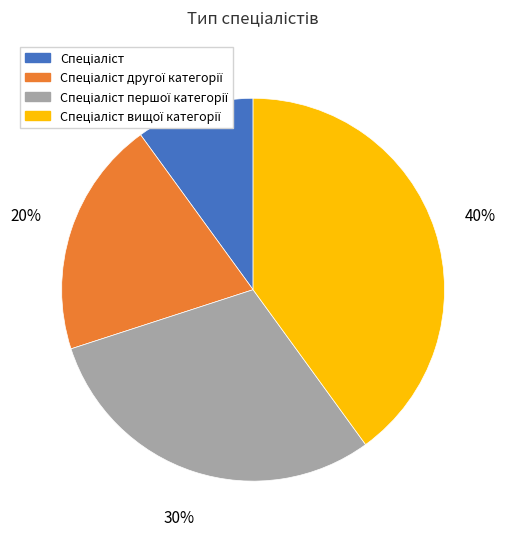

Does any single category account for the majority?

No